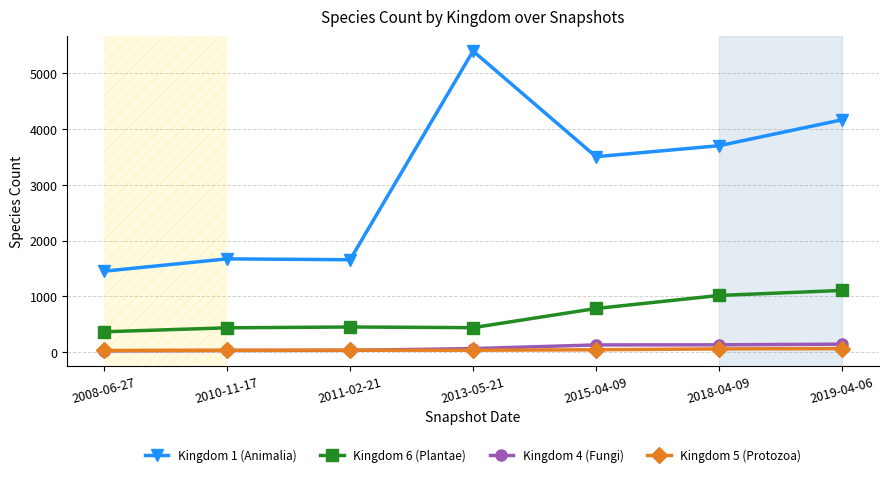

Which series has the largest total across all categories?

Kingdom 1 (Animalia)